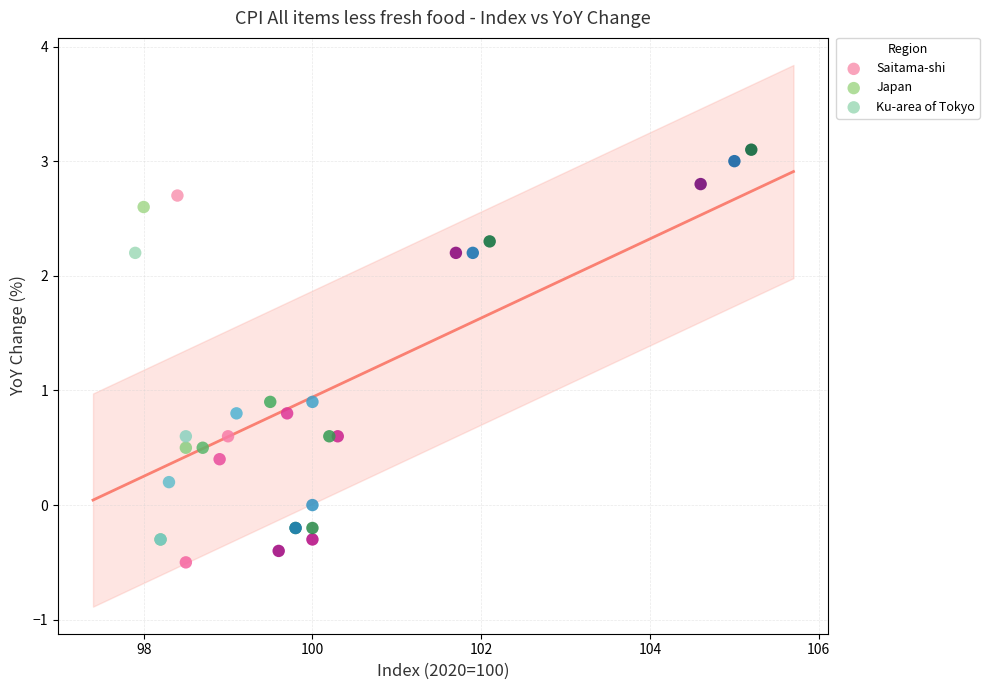

What are all the series names shown in the legend?

Saitama-shi, Japan, Ku-area of Tokyo